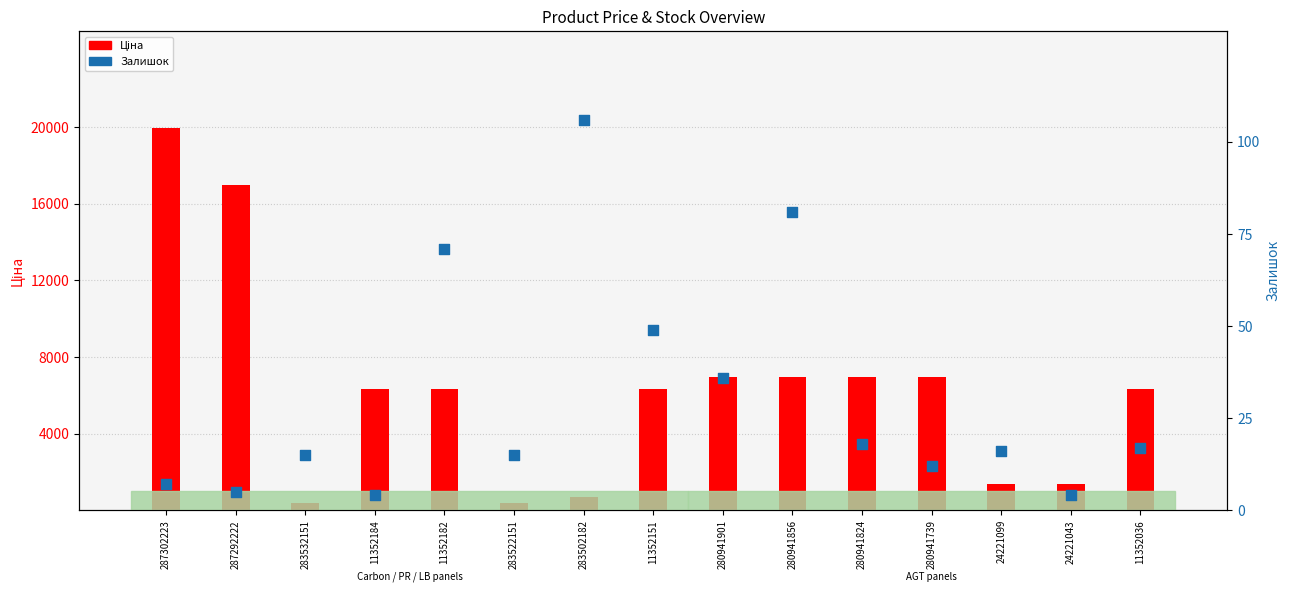

Which series has the largest total across all categories?

Ціна